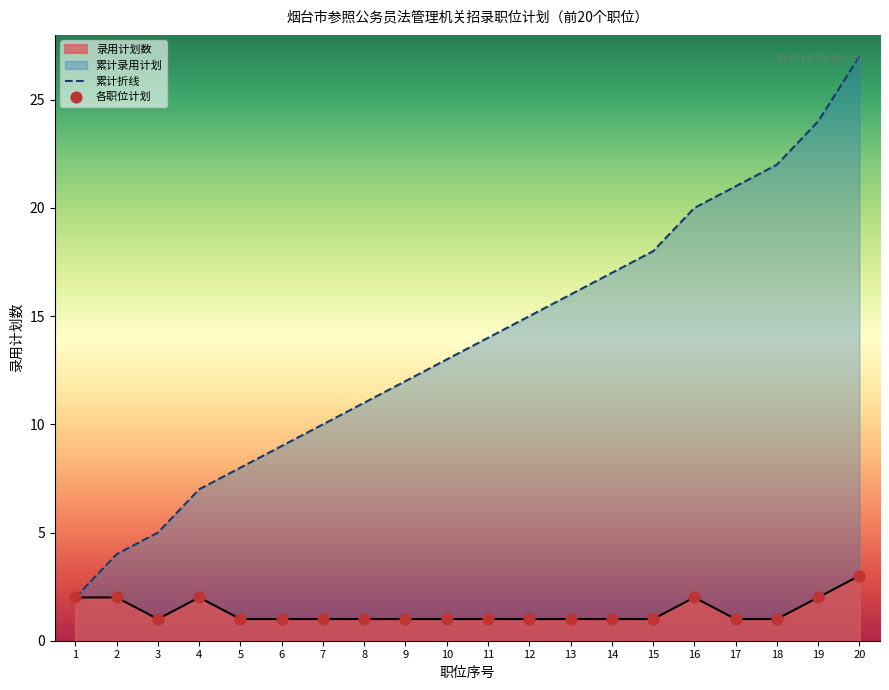

Is the value of 累计折线 at 3 greater than the value of 各职位计划 at 15?

Yes